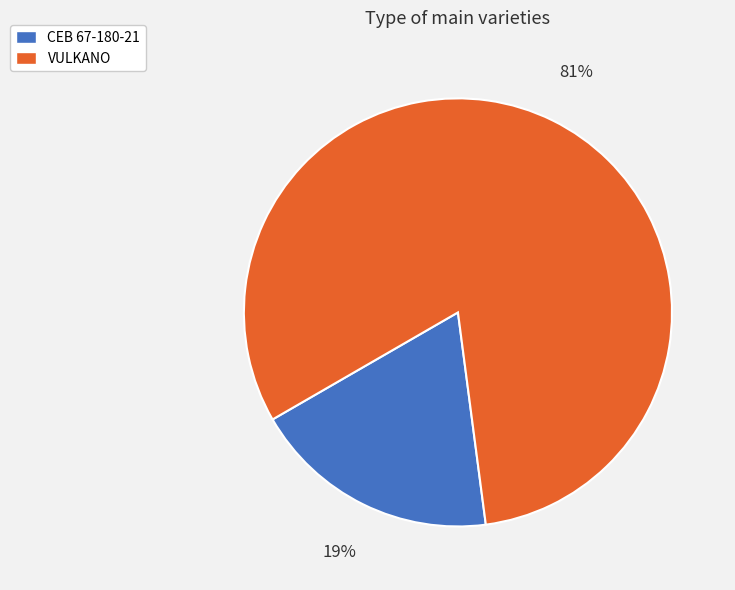

Do CEB 67-180-21 and VULKANO together represent more than half of the pie?

Yes